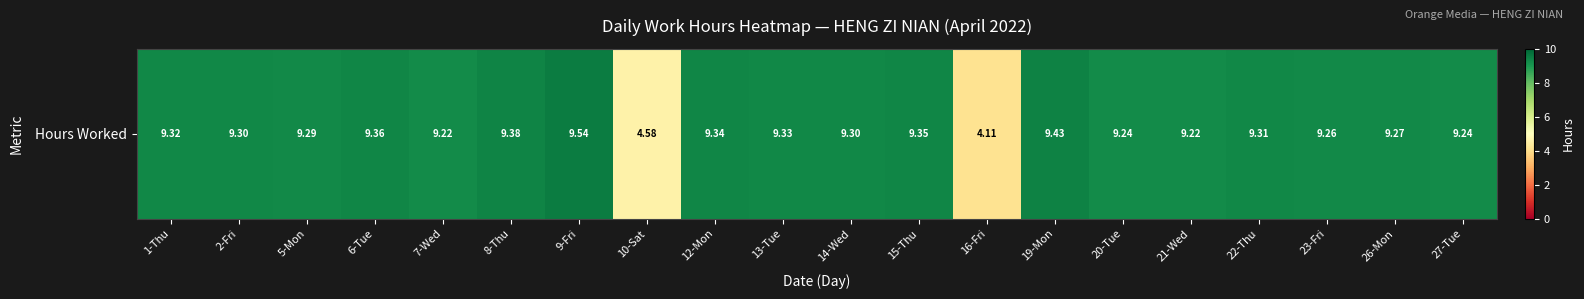

Reading left to right, what are all the values shown in this chart?

1-Thu=9.3	2-Fri=9.3	5-Mon=9.3	6-Tue=9.4	7-Wed=9.2	8-Thu=9.4	9-Fri=9.5	10-Sat=4.6	12-Mon=9.3	13-Tue=9.3	14-Wed=9.3	15-Thu=9.3	16-Fri=4.1	19-Mon=9.4	20-Tue=9.2	21-Wed=9.2	22-Thu=9.3	23-Fri=9.3	26-Mon=9.3	27-Tue=9.2